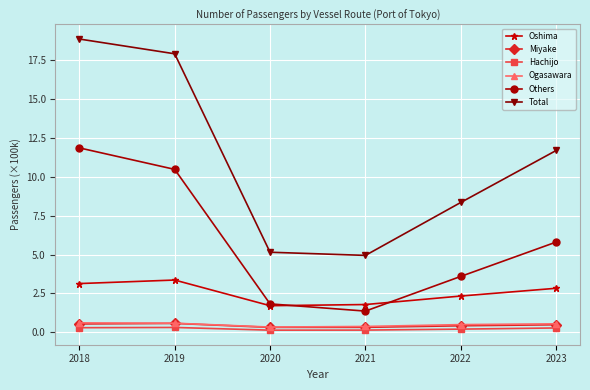

At which category is the sum across all series the highest?

2018